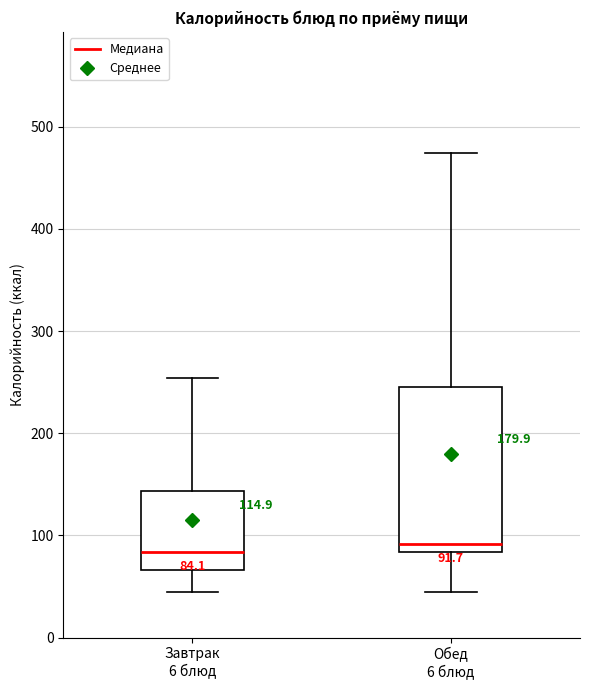

Which box is the tallest, from its lower edge to its upper edge?

Обед 6 блюд